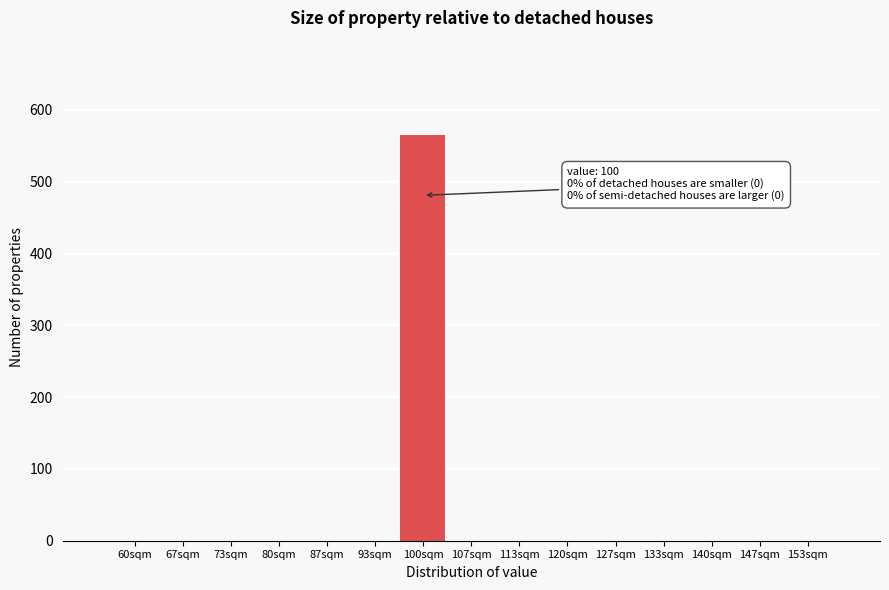

Reading left to right, transcribe all the data shown in this chart.

60sqm=0	67sqm=0	73sqm=0	80sqm=0	87sqm=0	93sqm=0	100sqm=566	107sqm=0	113sqm=0	120sqm=0	127sqm=0	133sqm=0	140sqm=0	147sqm=0	153sqm=0